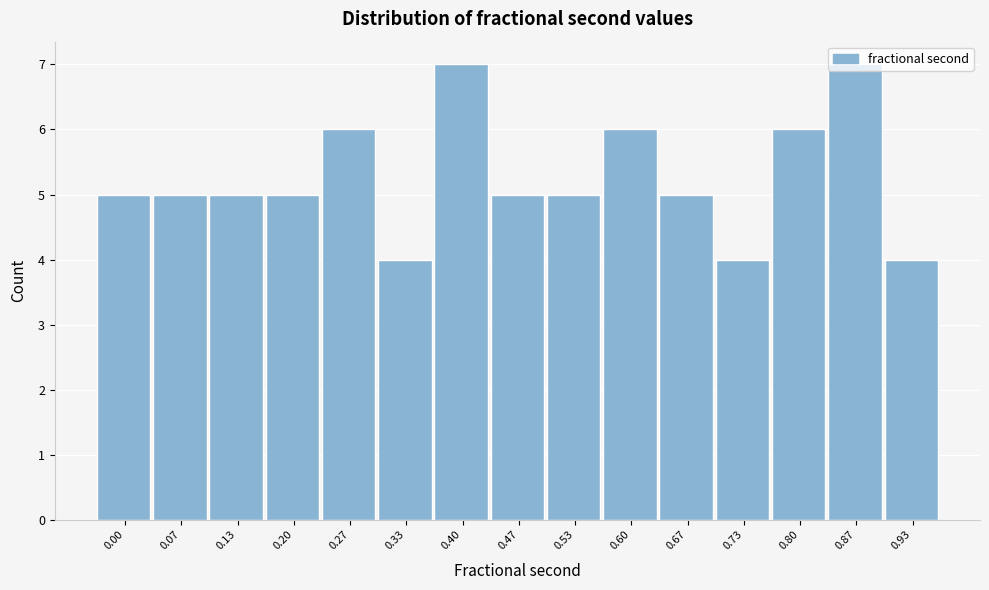

True or false: the data shows 4 at 0.33.

True